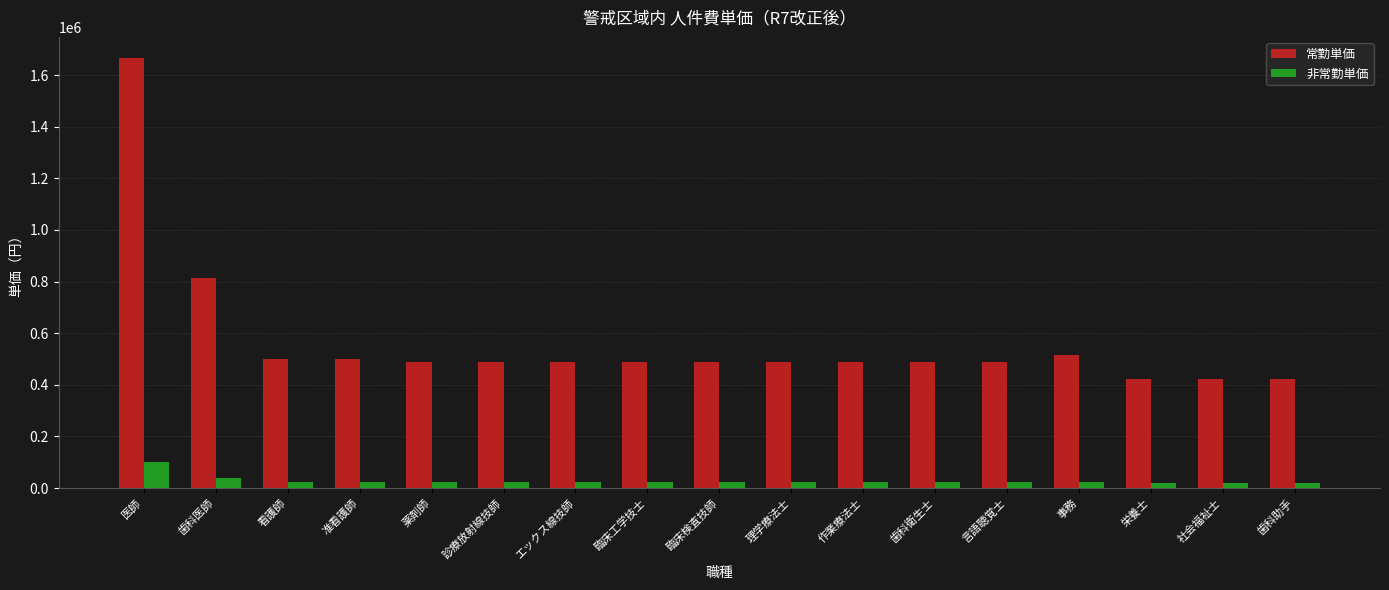

At which label does 非常勤単価 first exceed 23000?

医師